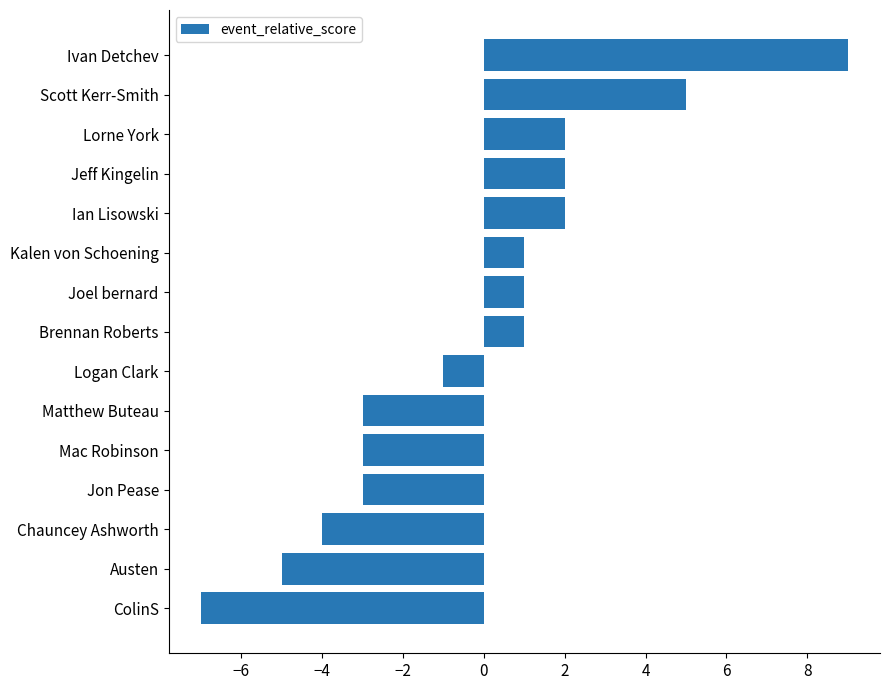

Are the bars horizontal?

Yes